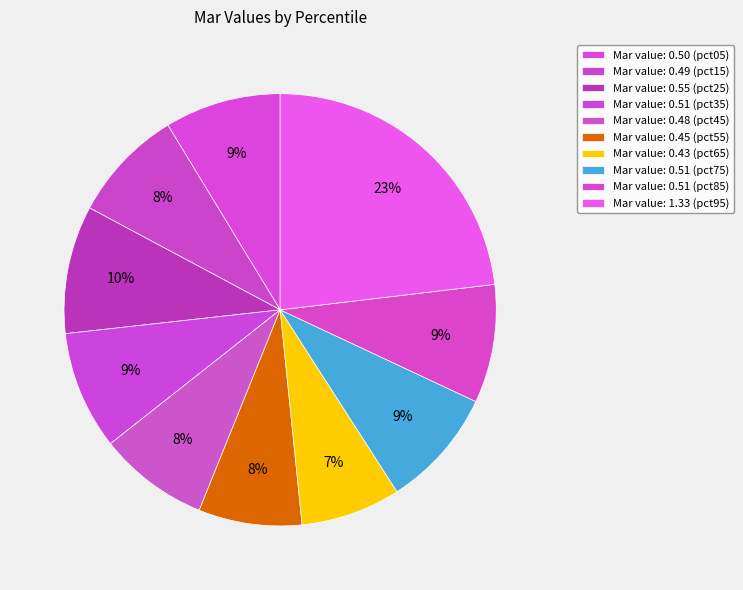

How many segments does this pie chart have?

10